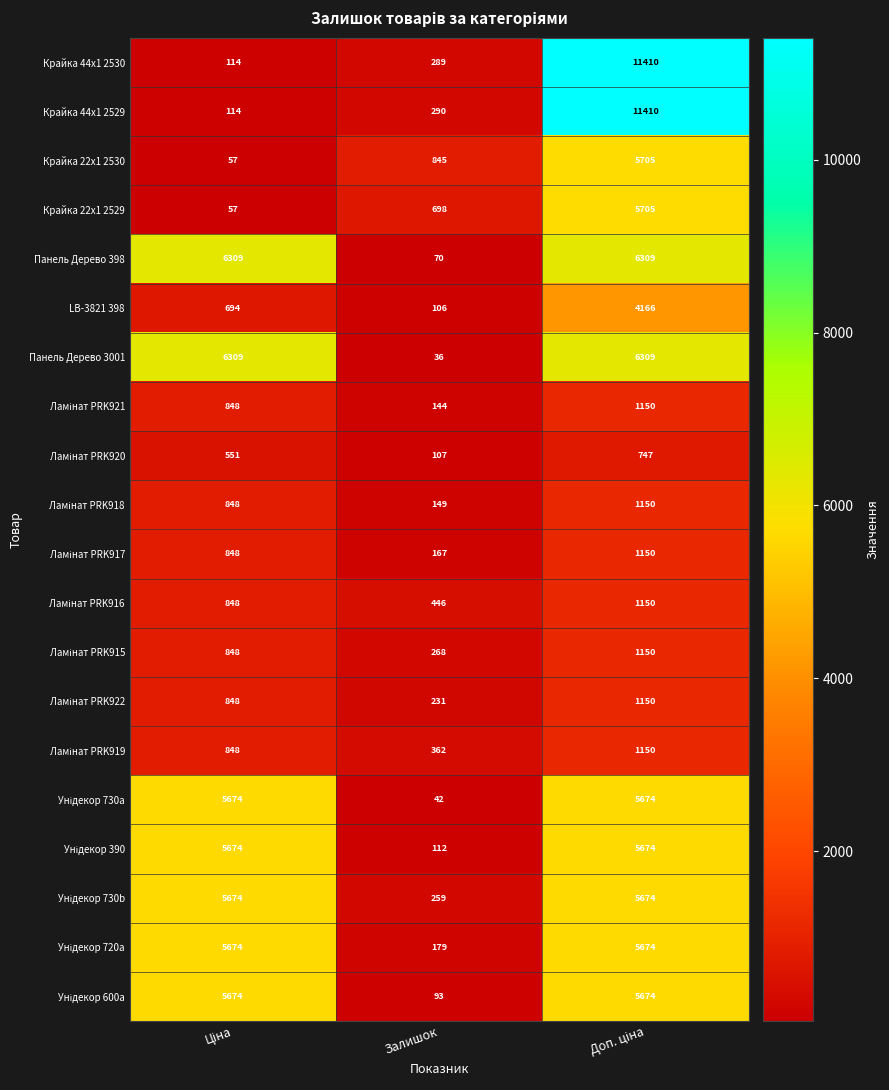

What is the difference between the highest and lowest values at Залишок?

809